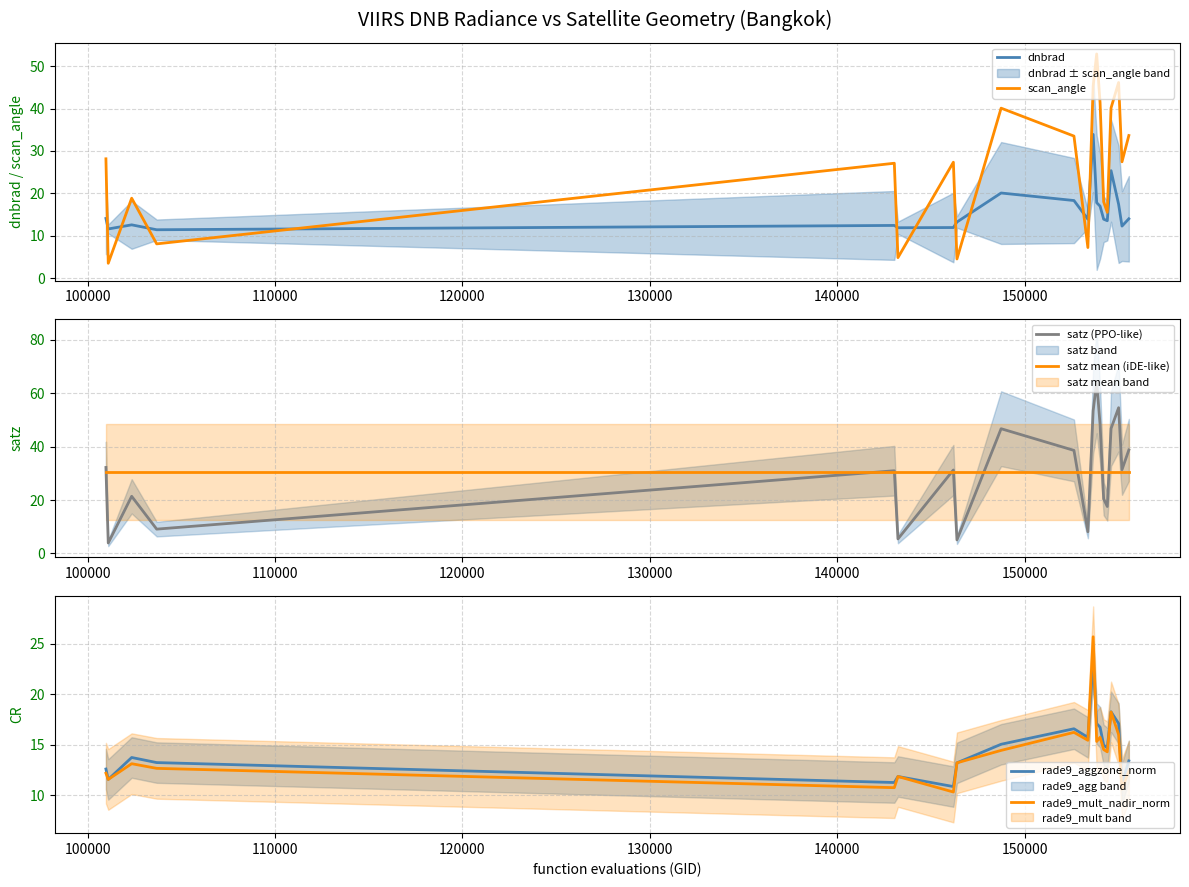

What is the highest value of the satz (PPO-like) series?

64.3